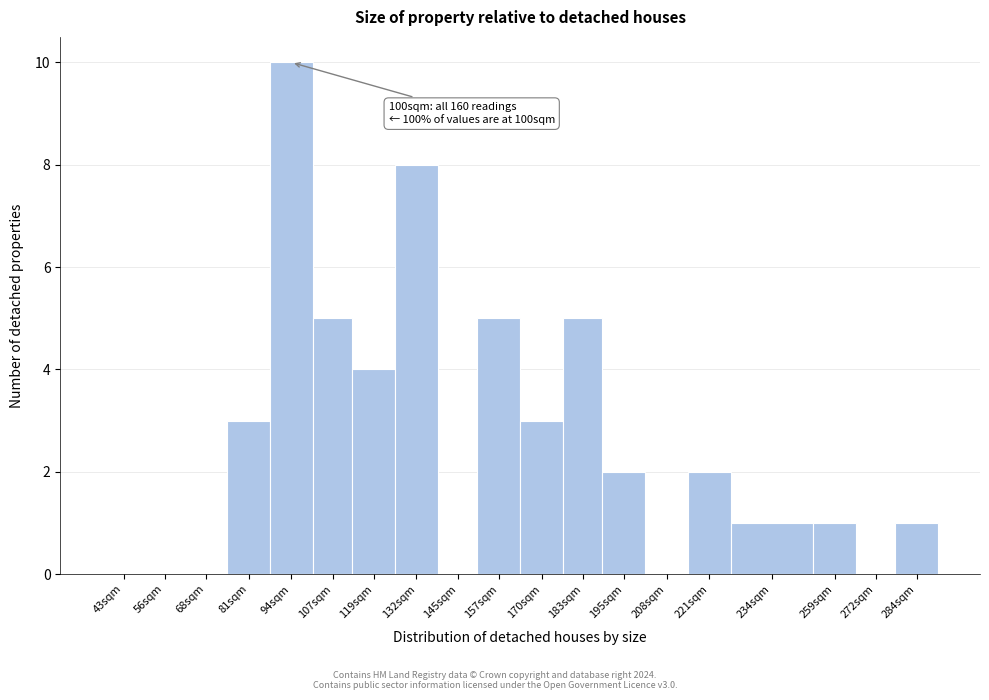

Reading left to right, extract all data points from this chart.

43sqm=0	56sqm=0	68sqm=0	81sqm=3	94sqm=10	107sqm=5	119sqm=4	132sqm=8	145sqm=0	157sqm=5	170sqm=3	183sqm=5	195sqm=2	208sqm=0	221sqm=2	234sqm=1	259sqm=1	272sqm=0	284sqm=1